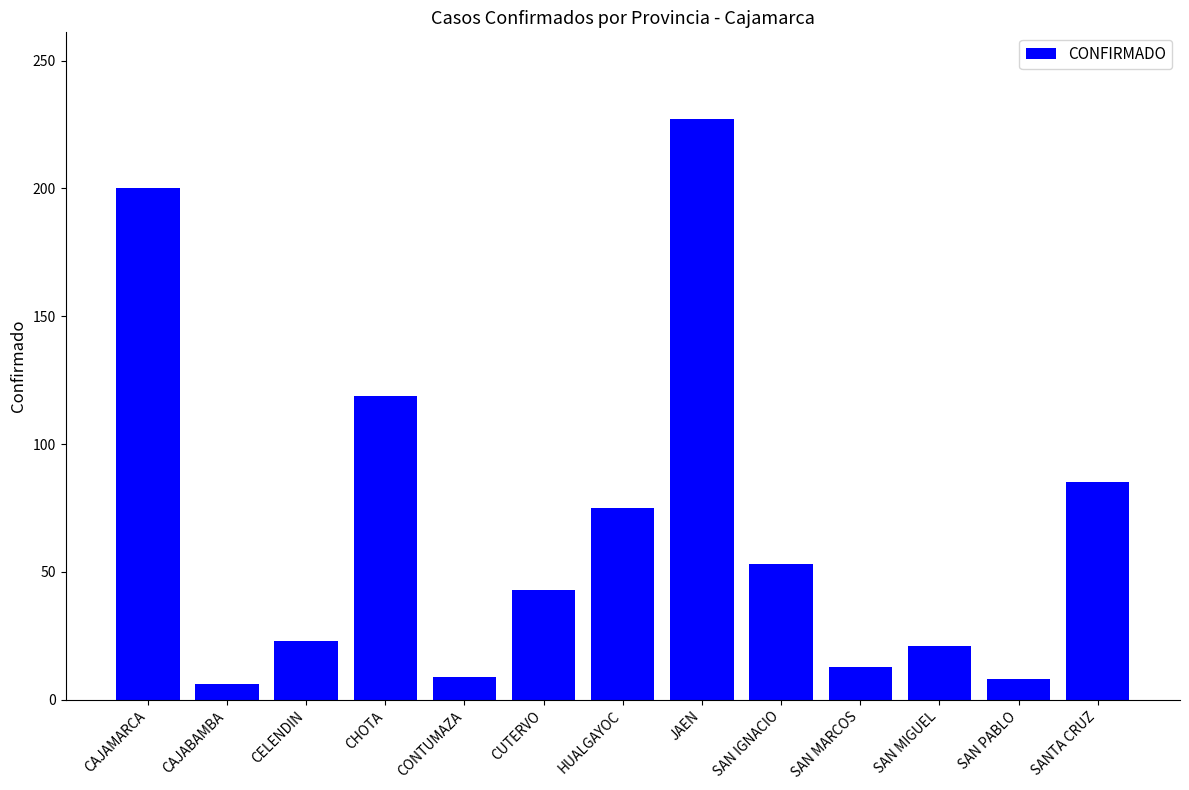

Is it true that the value at HUALGAYOC is 19?

False